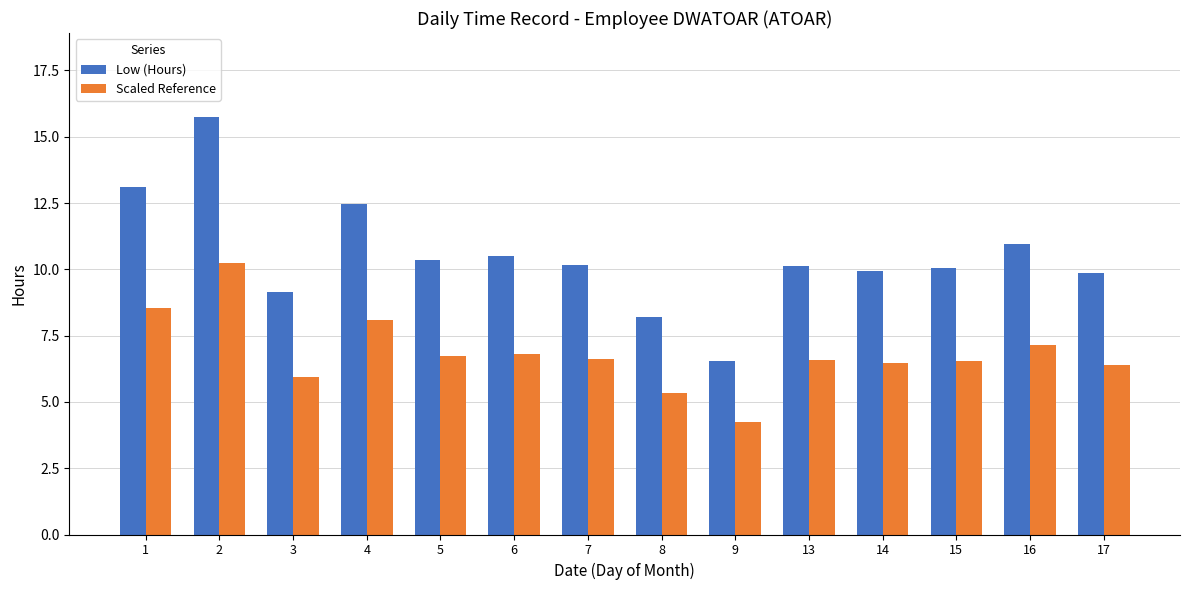

How many bars are there in total?

28